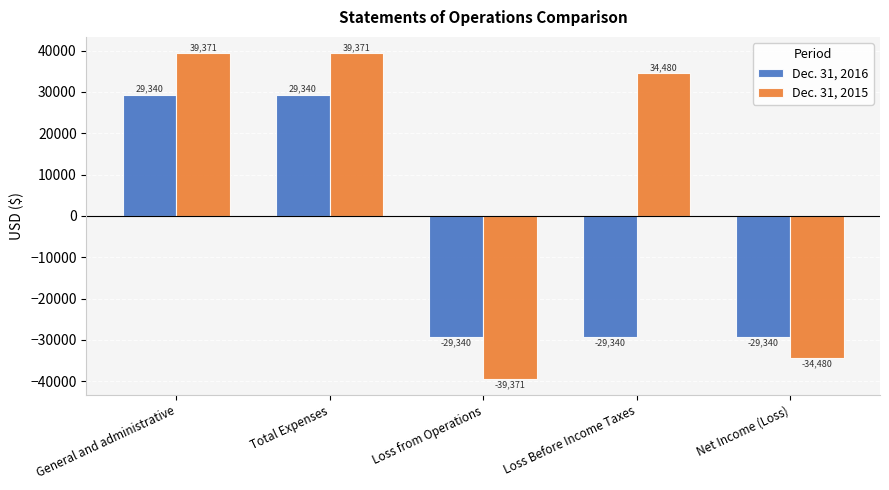

What is the difference between the Dec. 31, 2015 values at General and administrative and Loss Before Income Taxes?

4891